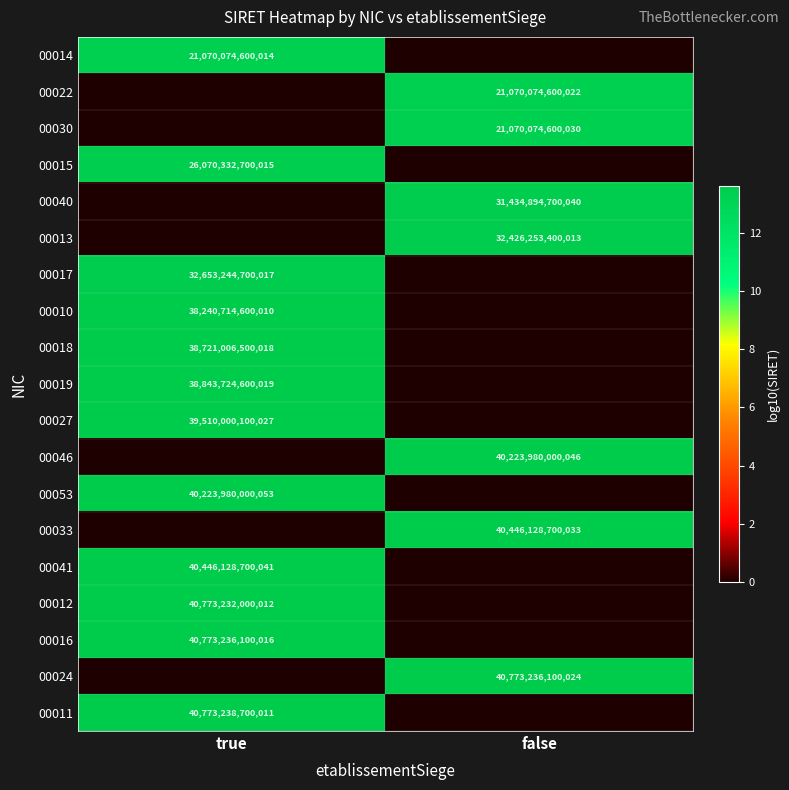

How many series are shown in this chart?

19